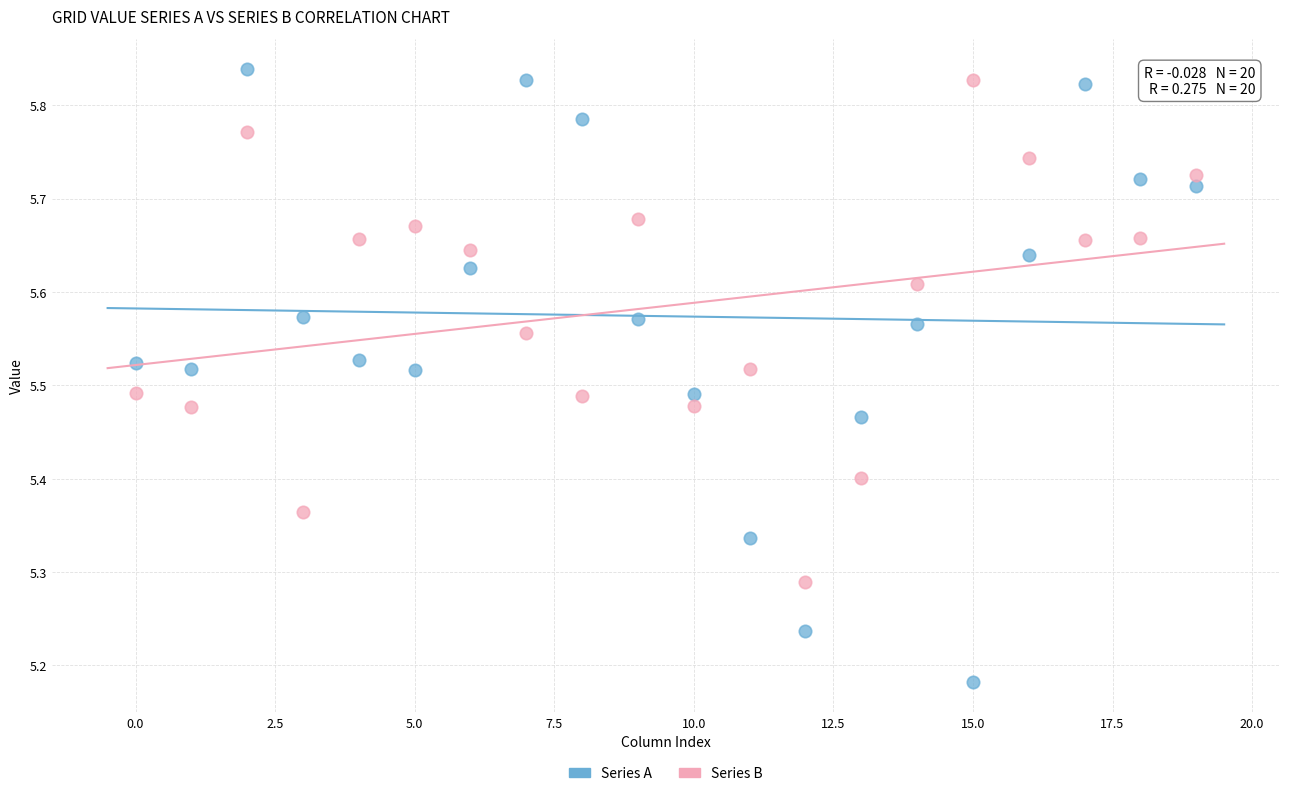

Across all data points, what is the range of Y values (max minus min)?

0.7